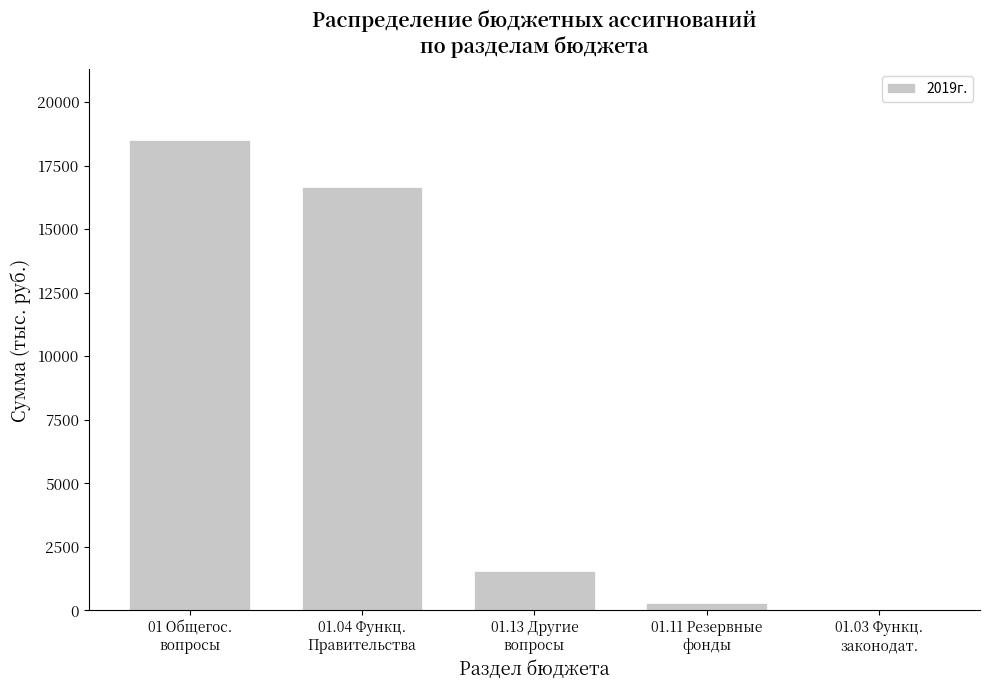

At which category does the chart reach its peak across all series?

01 Общегос.
вопросы